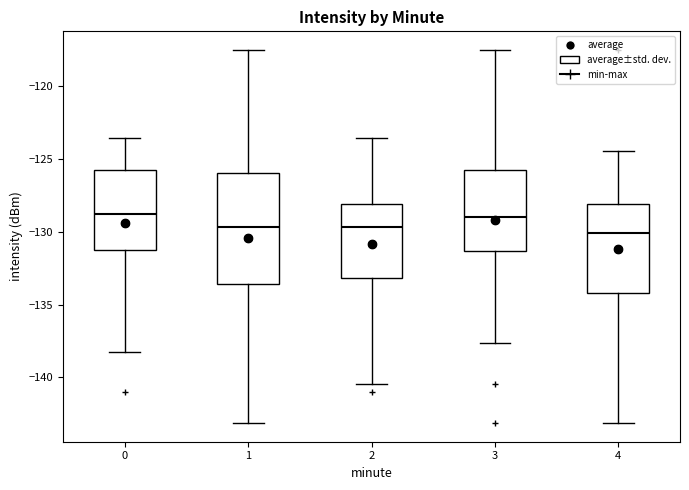

Which box is the tallest, from its lower edge to its upper edge?

1